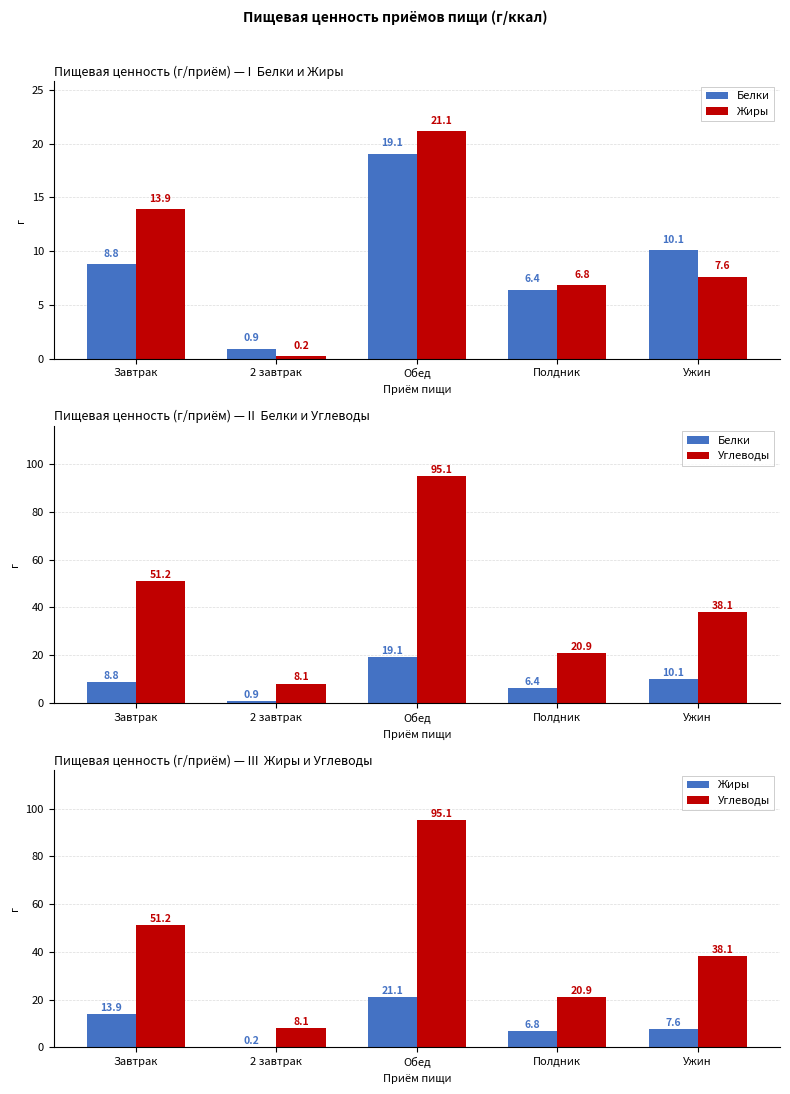

How many categories are shown in the chart?

5